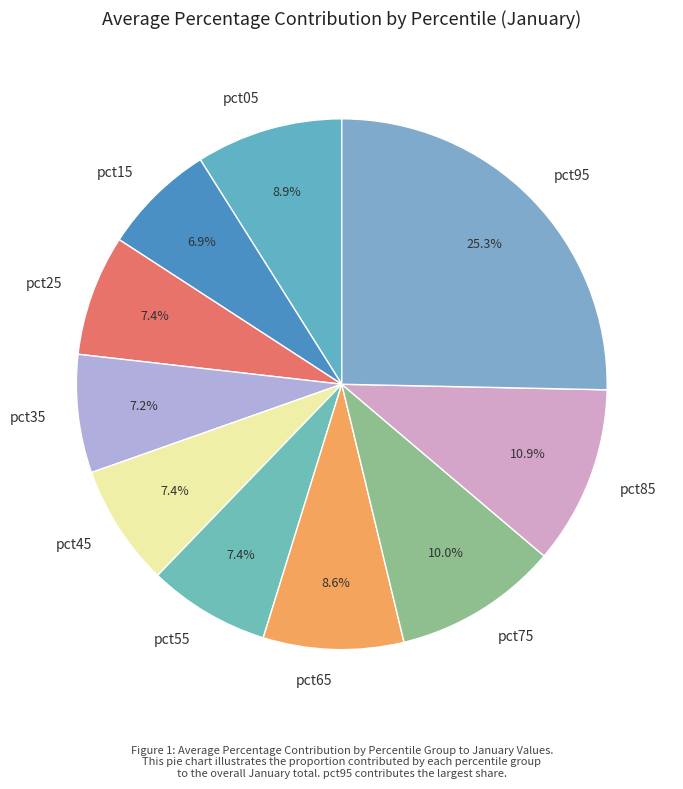

How many segments does this pie chart have?

10